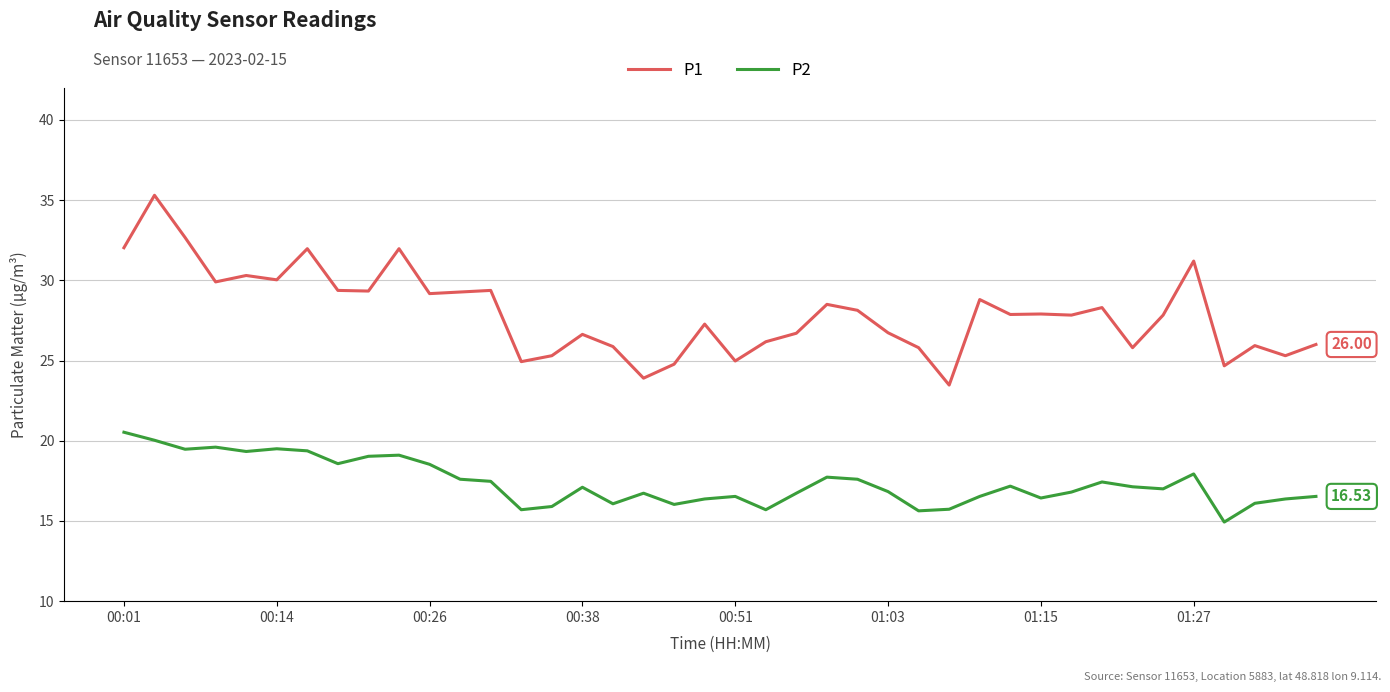

What is the difference between the maximum and minimum values in the P2 series?

5.6